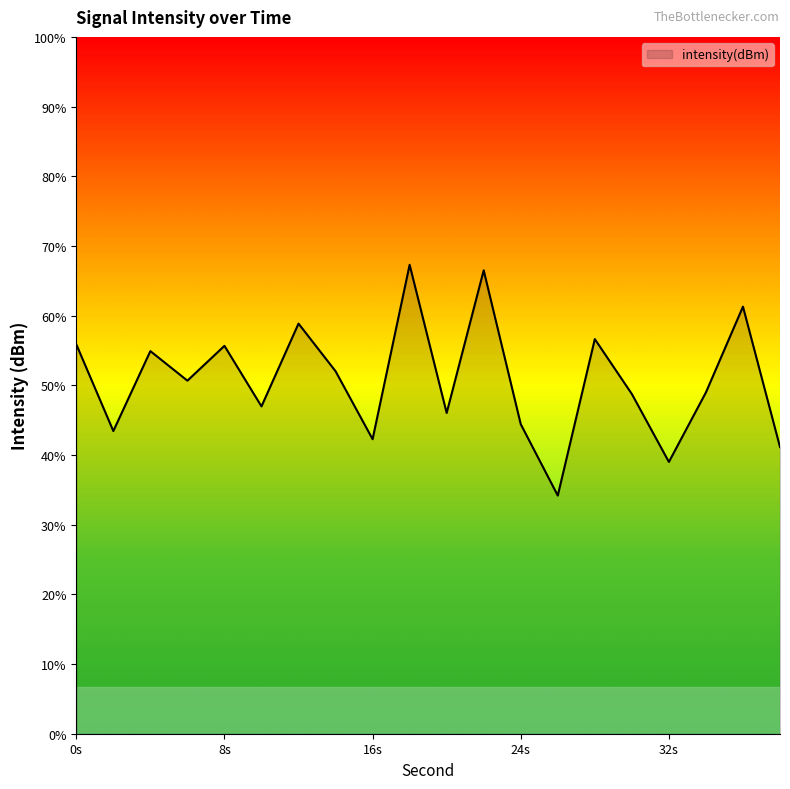

How many values exceed -123?

4